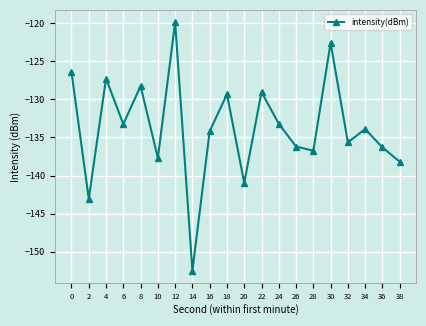

What is the difference between the second highest and second lowest values?

20.5